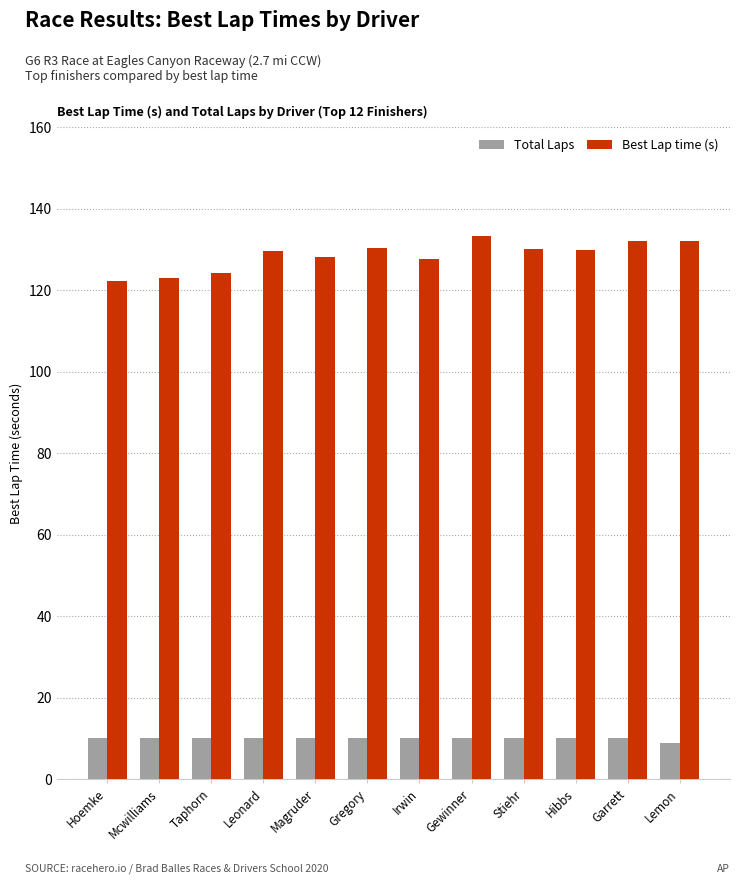

How many data points does each series have?

12